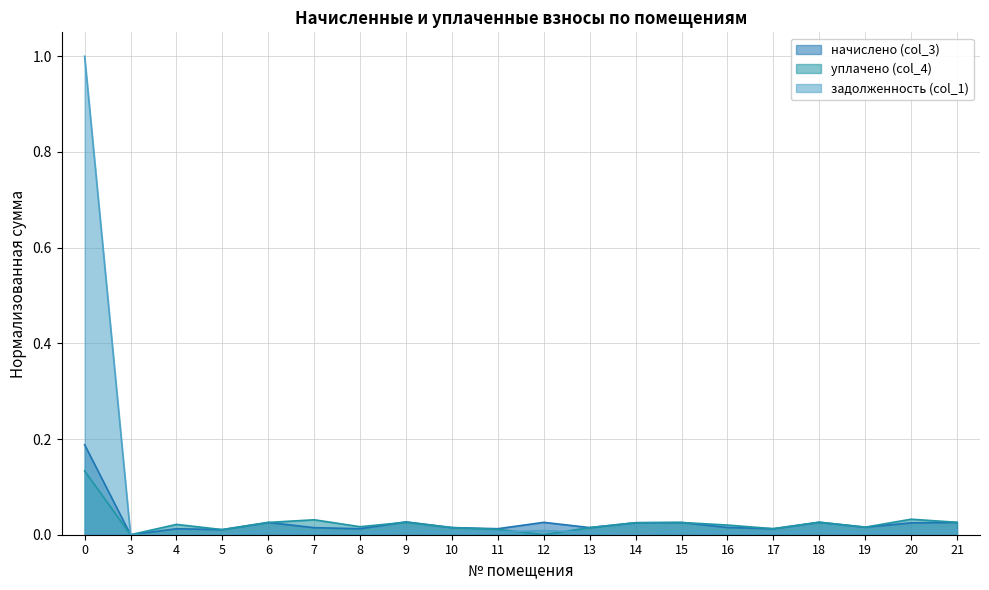

Which series has the largest total across all categories?

задолженность (col_1)